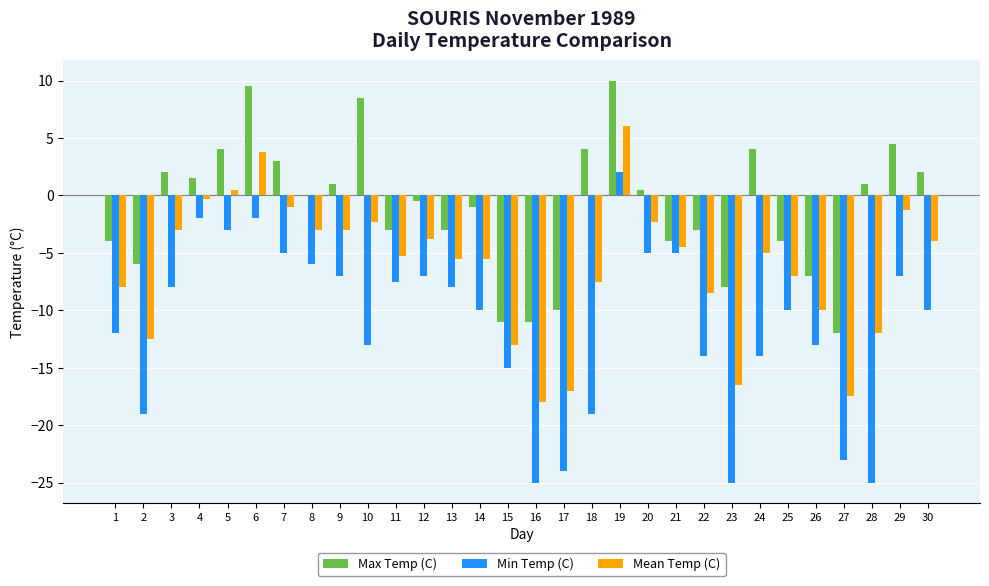

Which series changed the most between 12 and 14?

Min Temp (C)